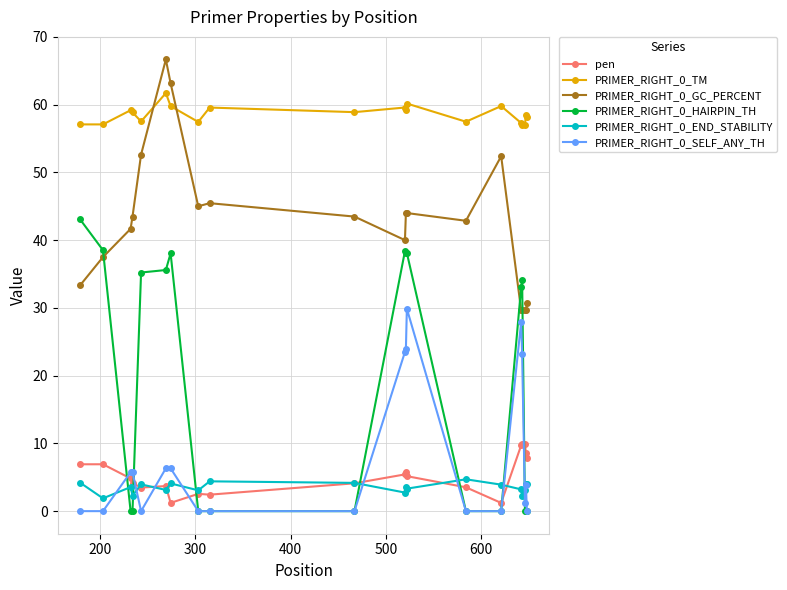

What is the value of the PRIMER_RIGHT_0_TM point at the 13th from the left?

60.2